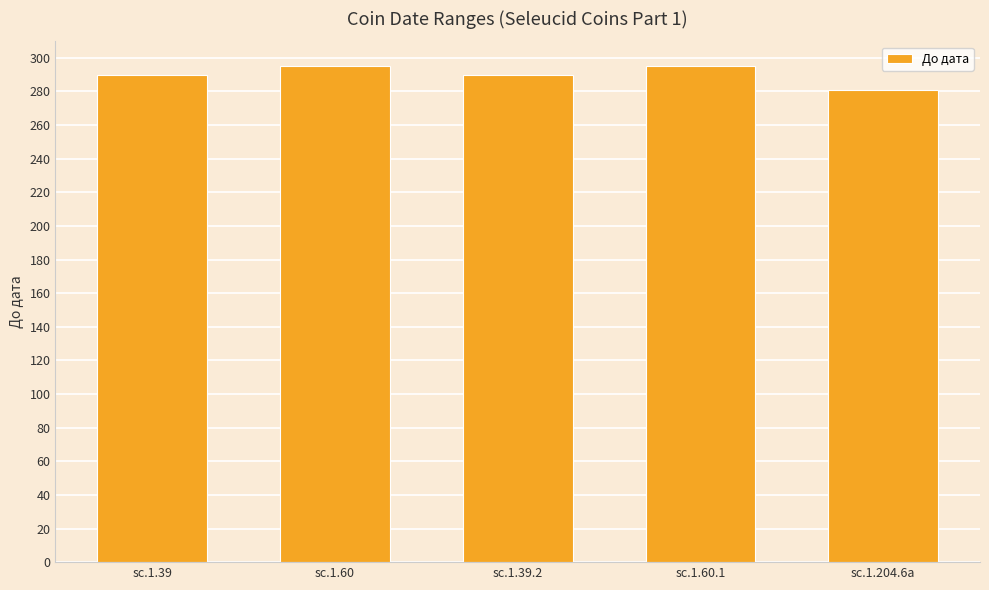

What is the maximum value shown in the chart?

295